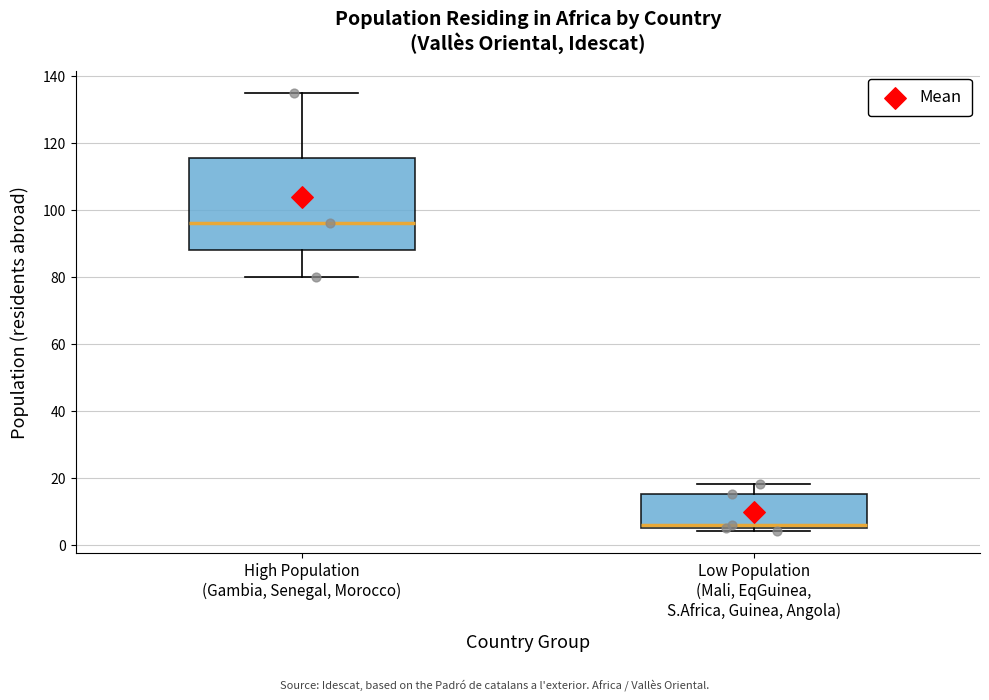

Which box has the highest median line?

High Population (Gambia, Senegal, Morocco)